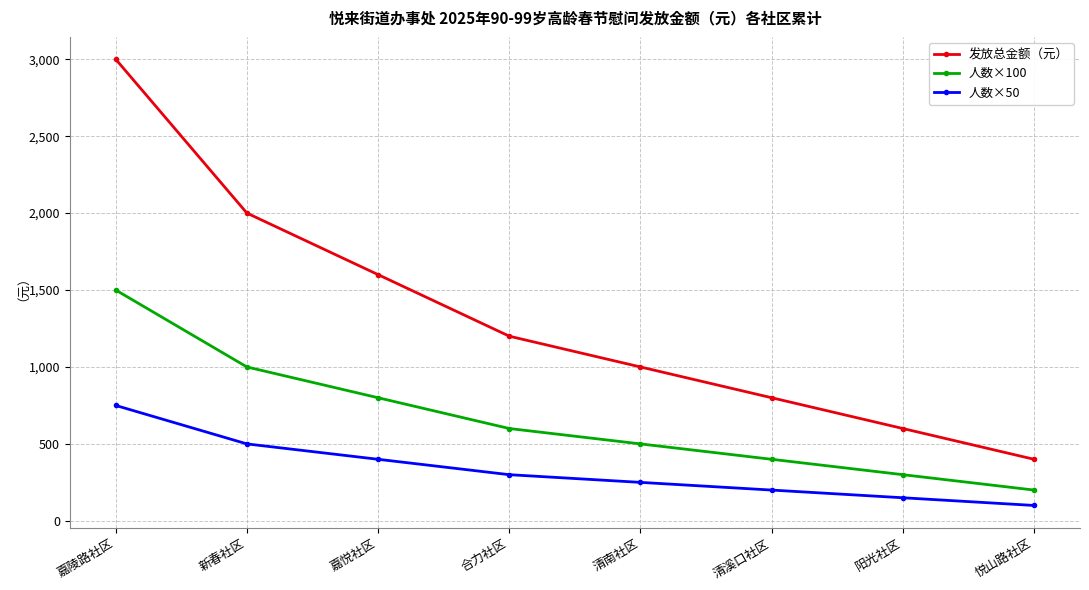

Reading right to left, transcribe all the data shown in this chart.

发放总金额（元）: 悦山路社区=400	阳光社区=600	清溪口社区=800	清南社区=1000	合力社区=1200	嘉悦社区=1600	新春社区=2000	嘉陵路社区=3000
人数×100: 悦山路社区=200	阳光社区=300	清溪口社区=400	清南社区=500	合力社区=600	嘉悦社区=800	新春社区=1000	嘉陵路社区=1500
人数×50: 悦山路社区=100	阳光社区=150	清溪口社区=200	清南社区=250	合力社区=300	嘉悦社区=400	新春社区=500	嘉陵路社区=750